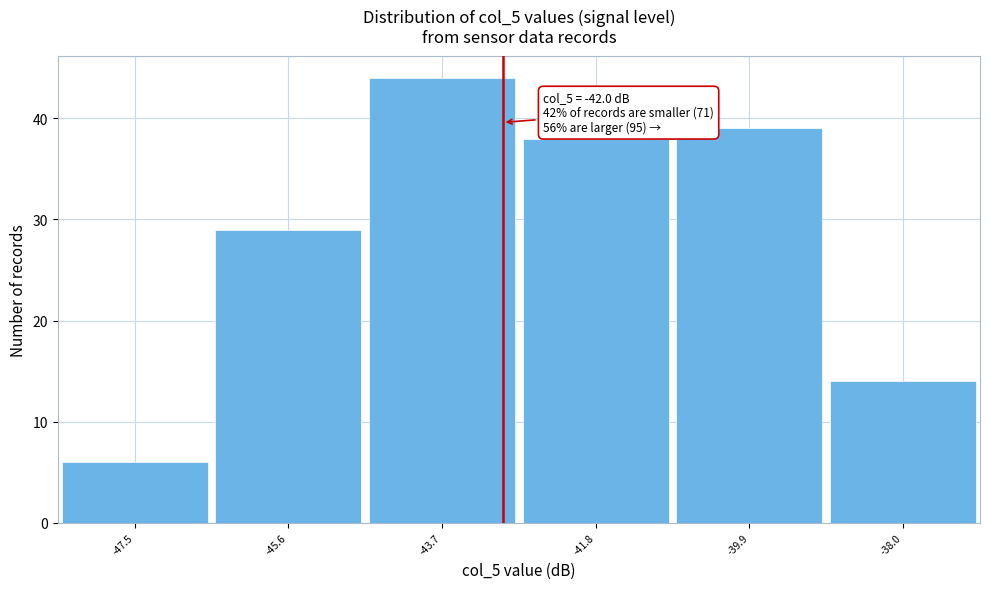

Reading right to left, transcribe all the data shown in this chart.

14	39	38	44	29	6